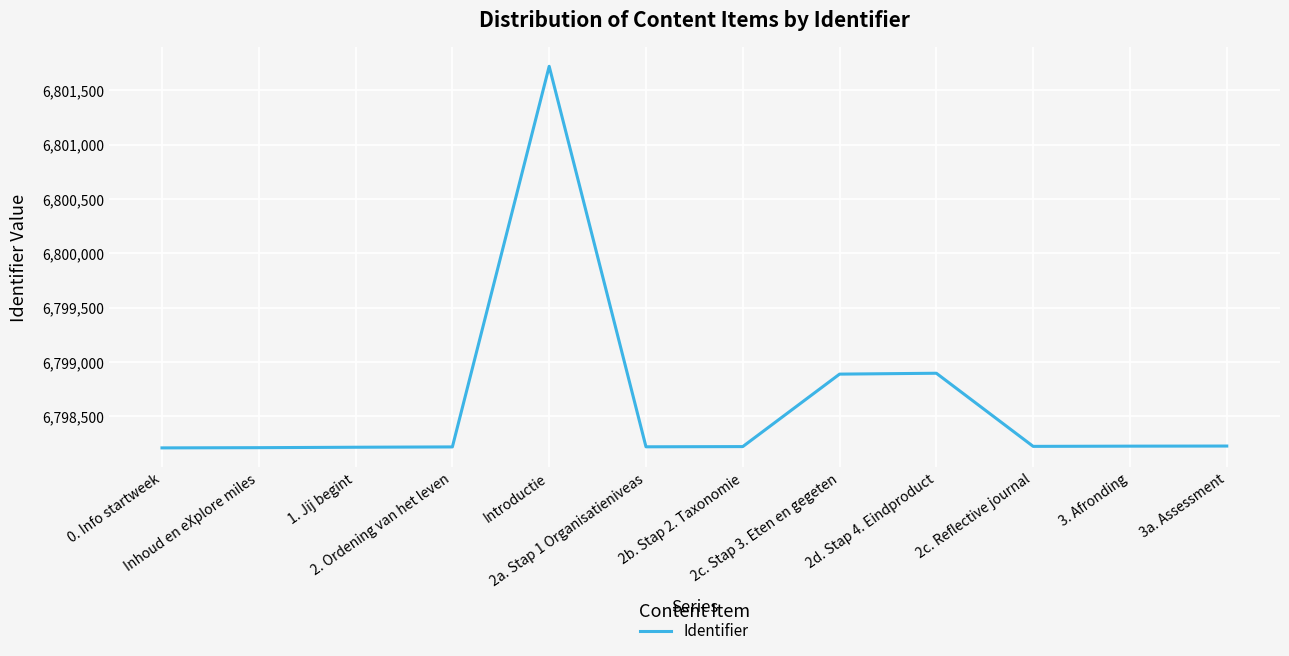

True or false: the data shows 6798220 at 2b. Stap 2. Taxonomie.

True